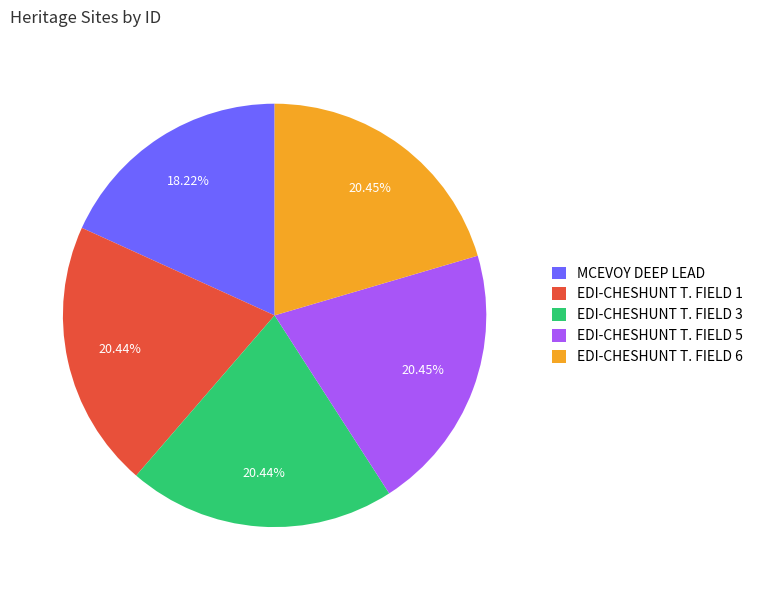

What is the ratio of the value at EDI-CHESHUNT T. FIELD 1 to the value at EDI-CHESHUNT T. FIELD 6?

1.0